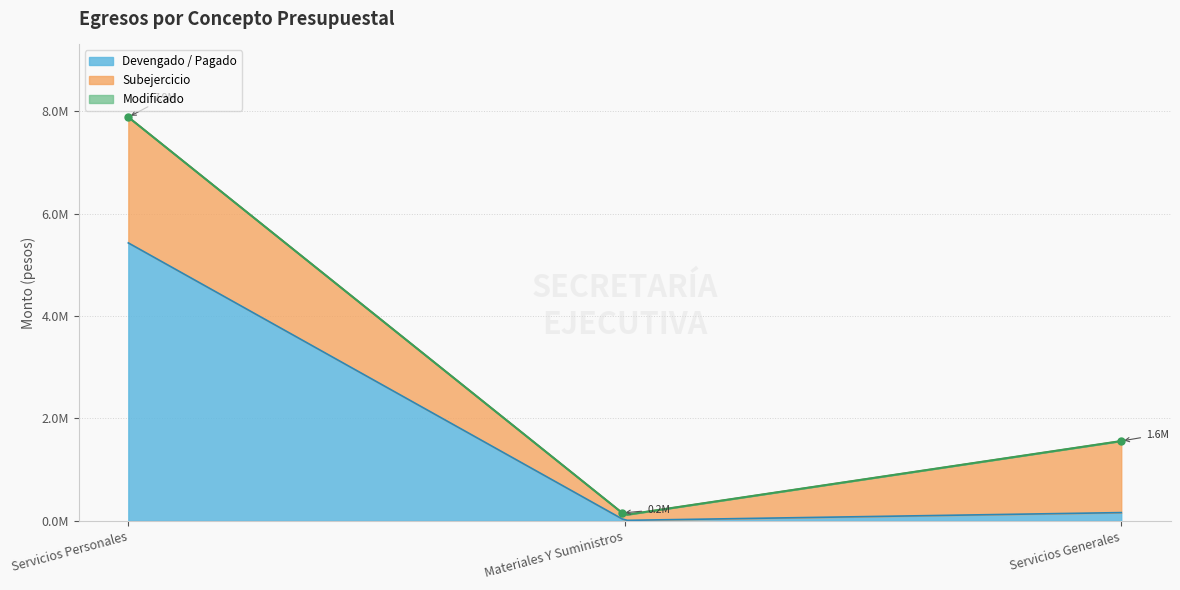

Where does the Devengado (col_4) series first go above 161684?

Servicios Personales